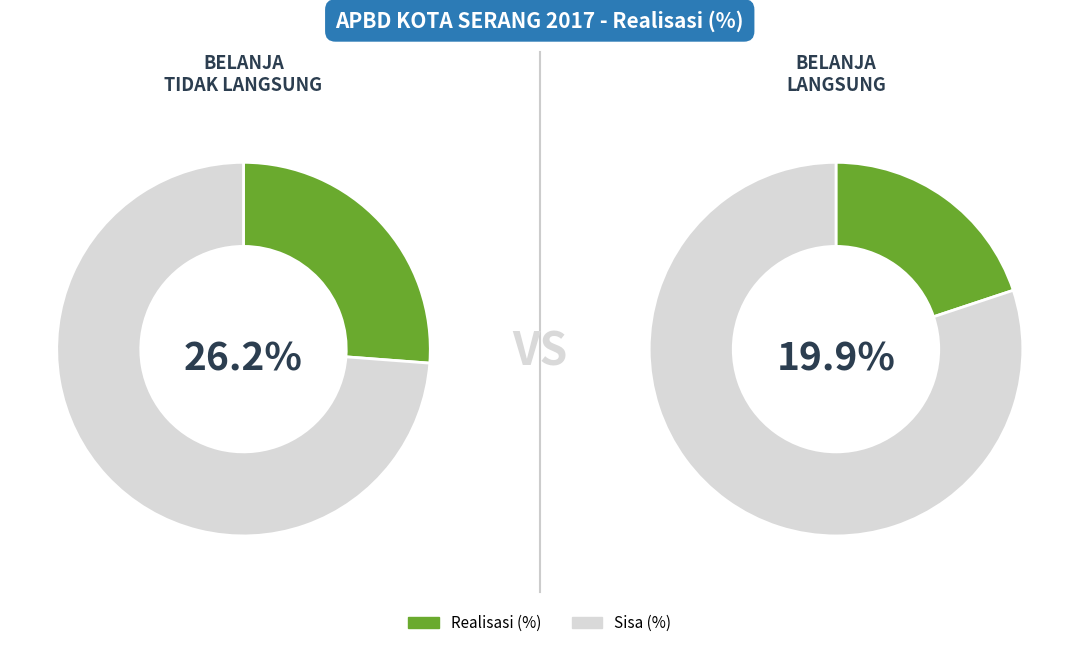

The BELANJA LANGSUNG slice represents 43% of the pie. True or false?

True